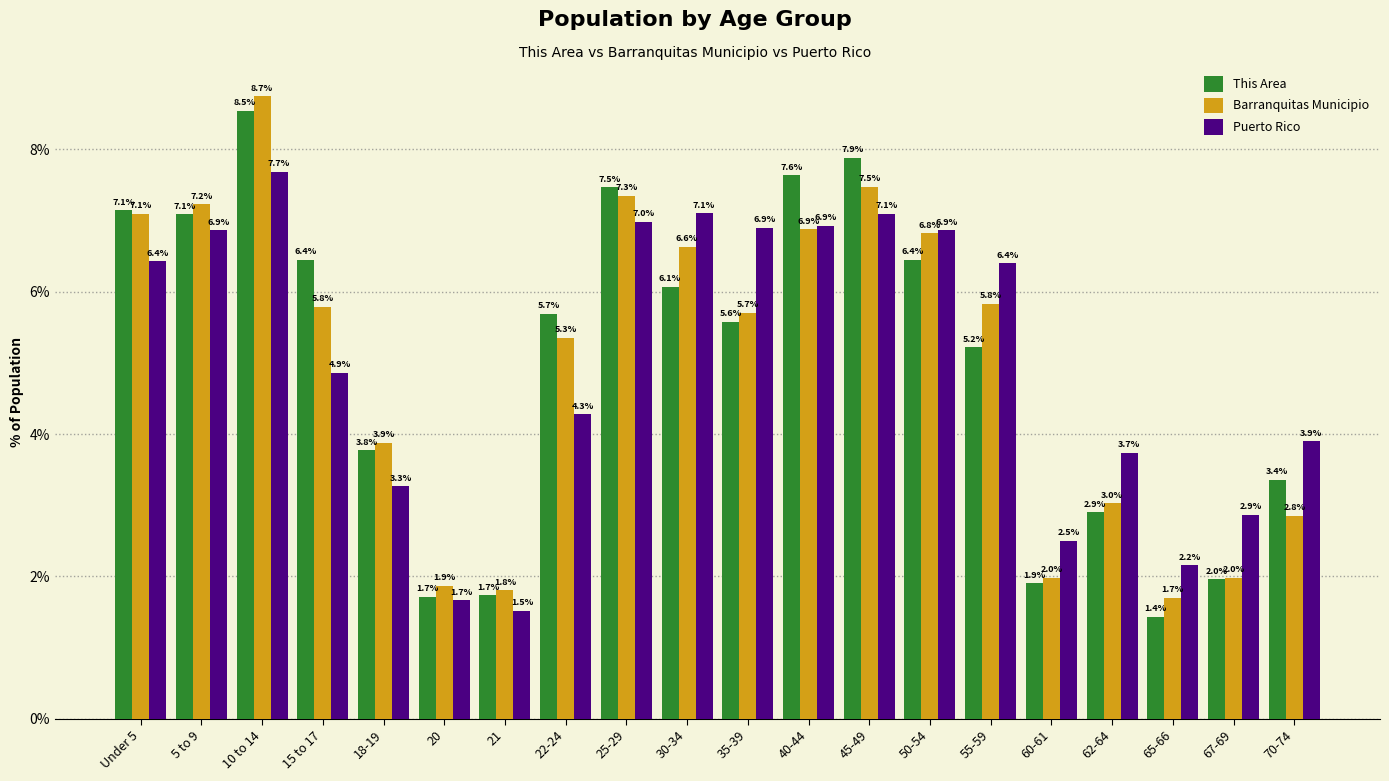

What is the label of the 15th bar from the right?

20